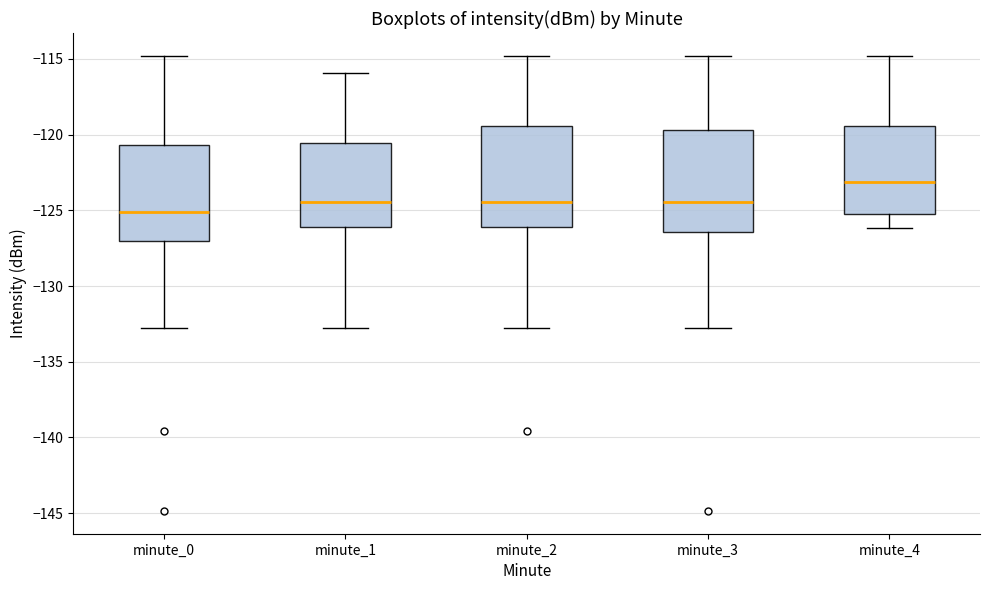

Where is the lower edge of the box for minute_4 on the y-axis? The values are not printed on the chart, so give them approximately, as read against the axis.

-125.0